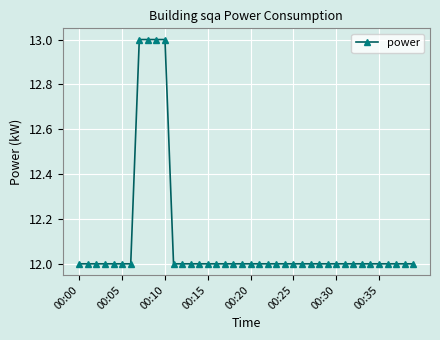

What is the sum of all values?

484